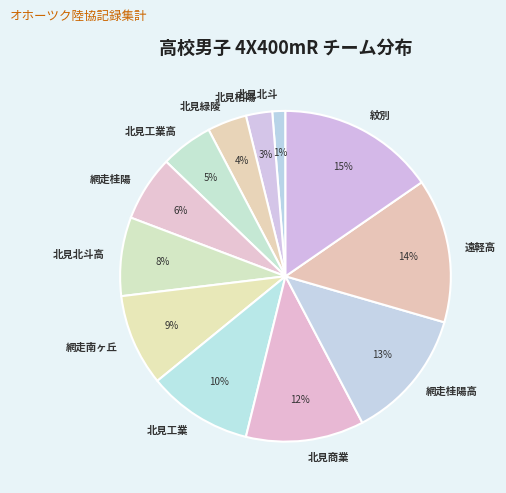

Which slice is the largest?

紋別